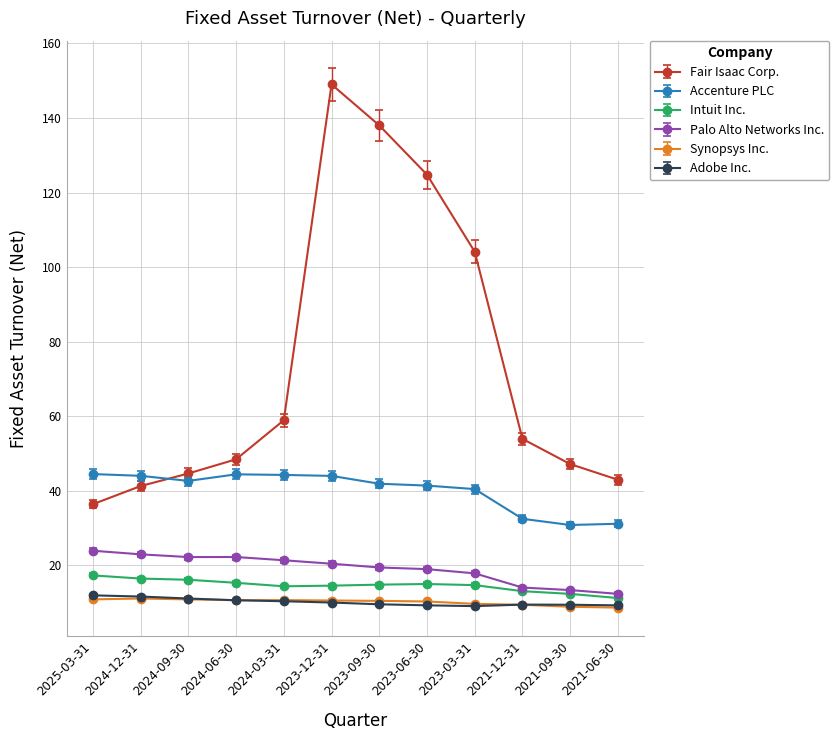

Does the chart display data point markers on the line(s)?

Yes